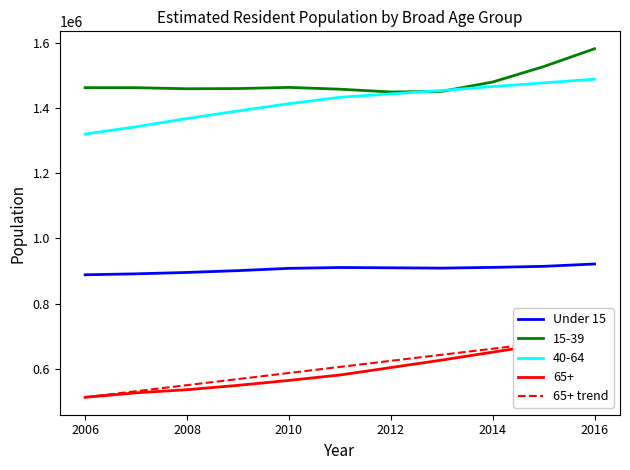

Is the value of 65+ at 2013 greater than the value of Under 15 at 2008?

No